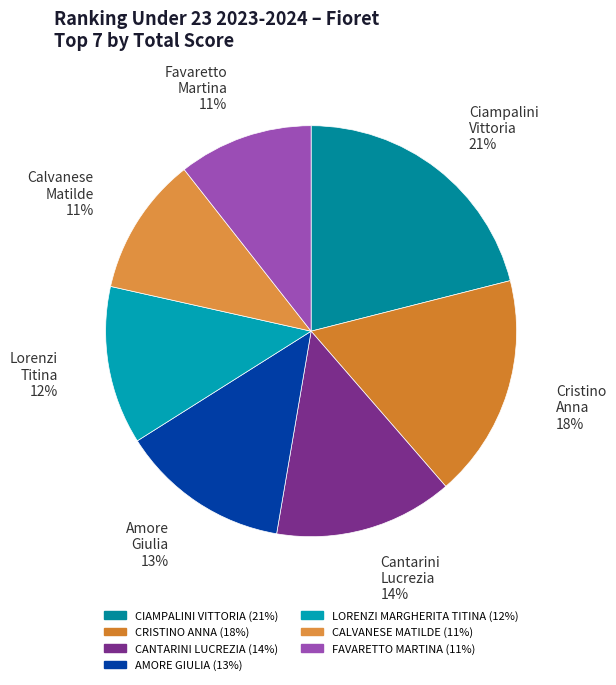

Which has a higher value, LORENZI MARGHERITA TITINA or CIAMPALINI VITTORIA?

CIAMPALINI VITTORIA